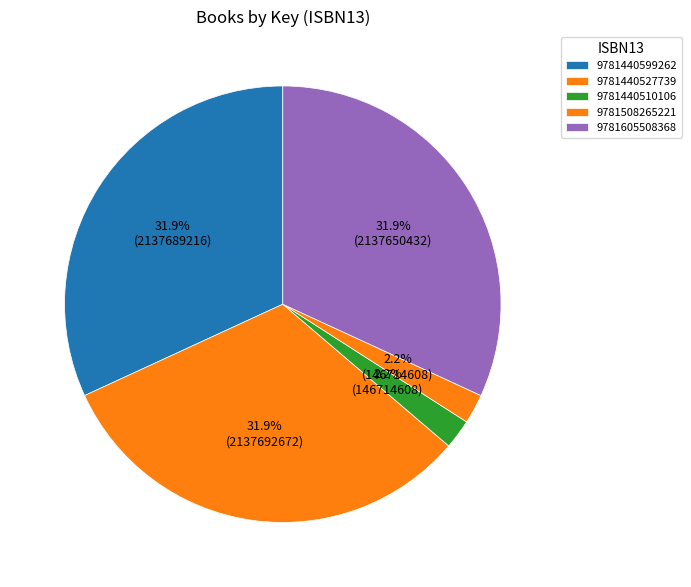

To the nearest percent, what is the difference between the largest and smallest slice percentages?

30%